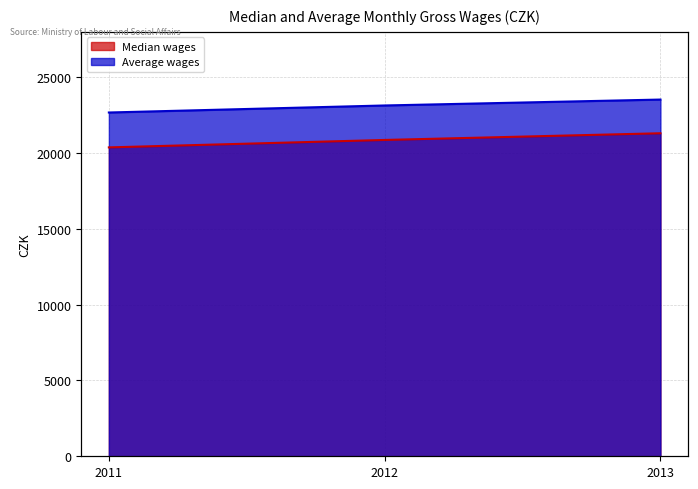

How many categories are shown in the chart?

3